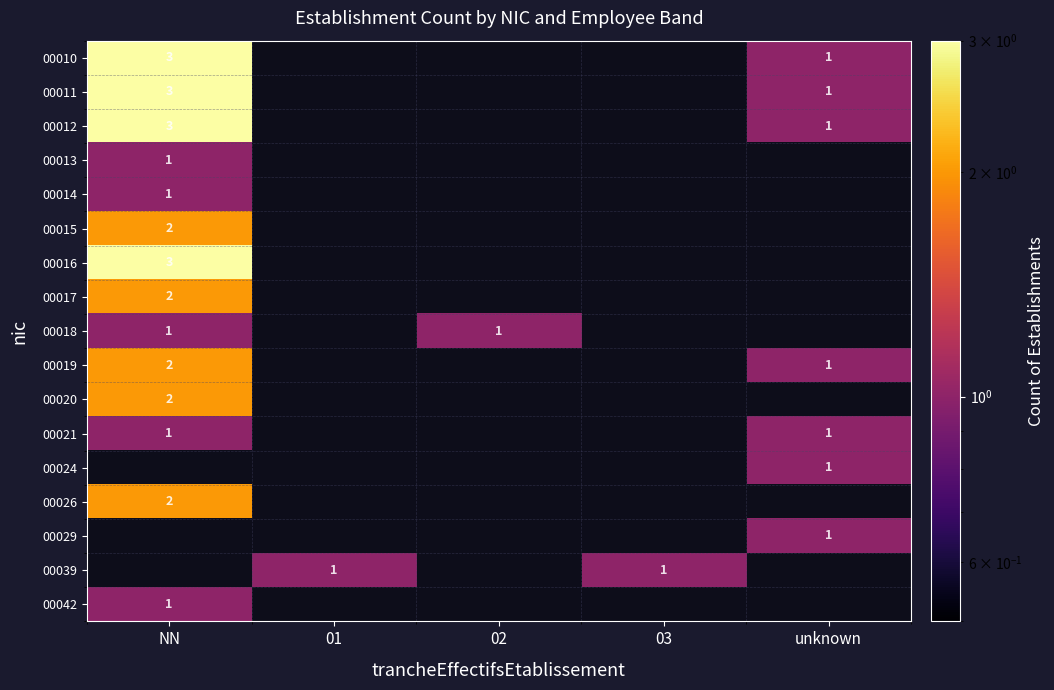

What is the sum of the 00011 values at NN and unknown?

4